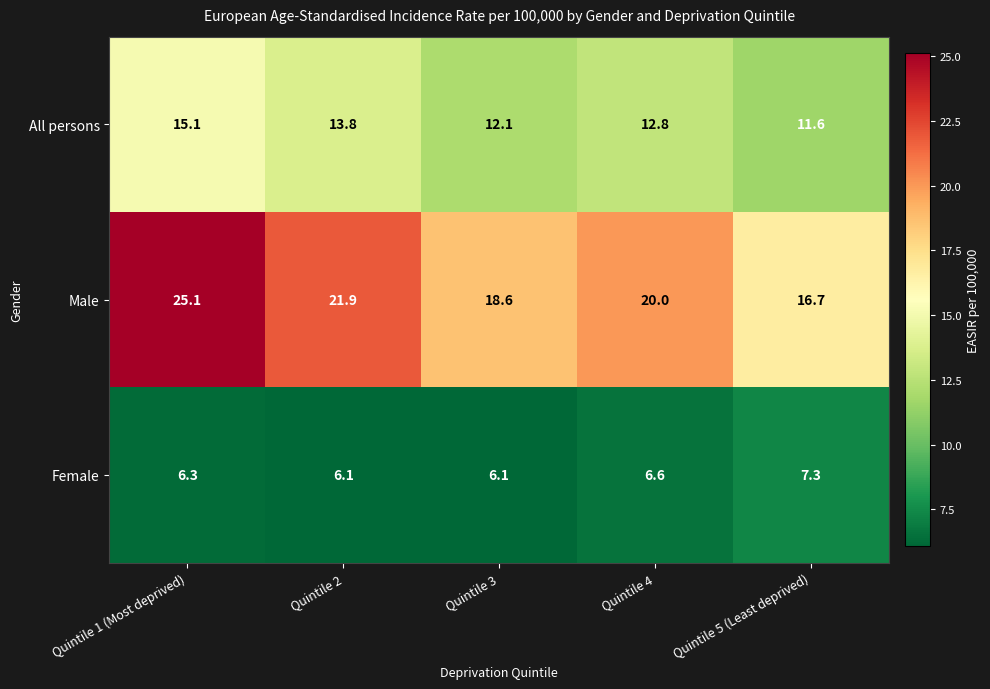

What is the difference between the maximum and minimum values in the Male series?

8.4